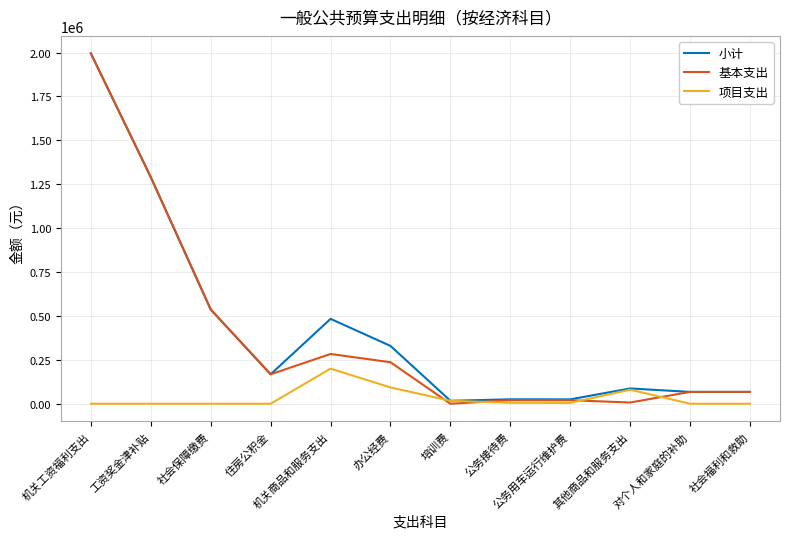

What is the sum of the 基本支出 values at 社会福利和救助 and 培训费?

67416.0